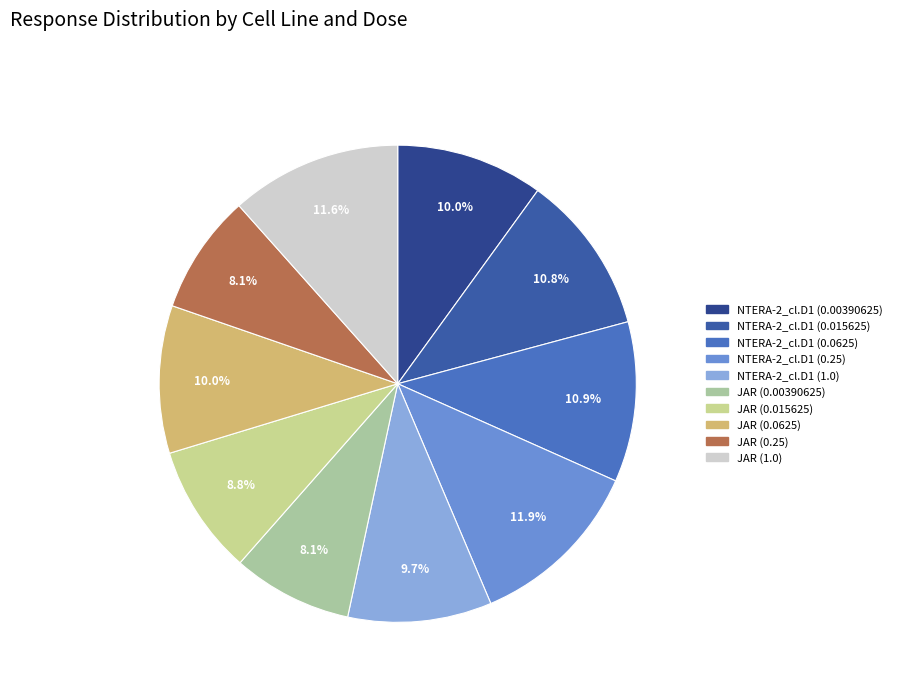

What percentage is NOT represented by JAR (0.0625)?

90.0%